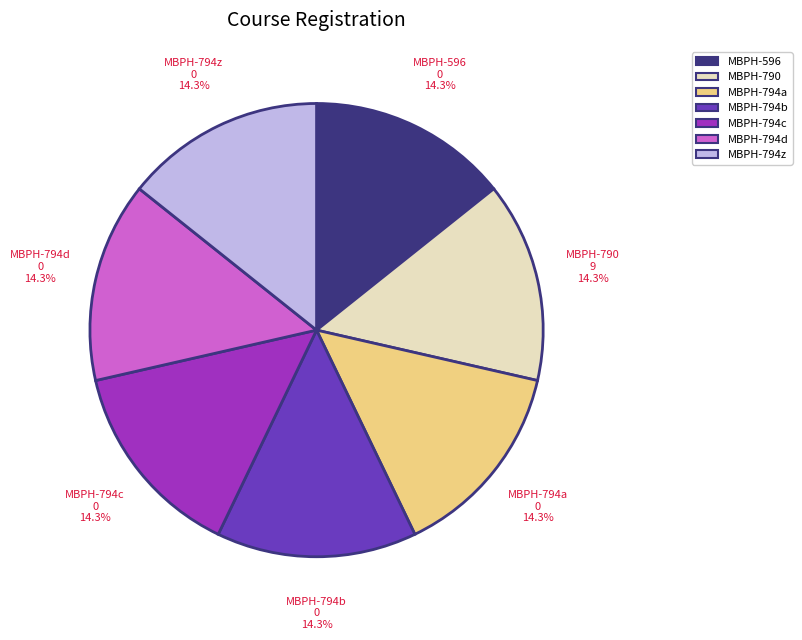

To the nearest percent, what is the average slice percentage?

14%